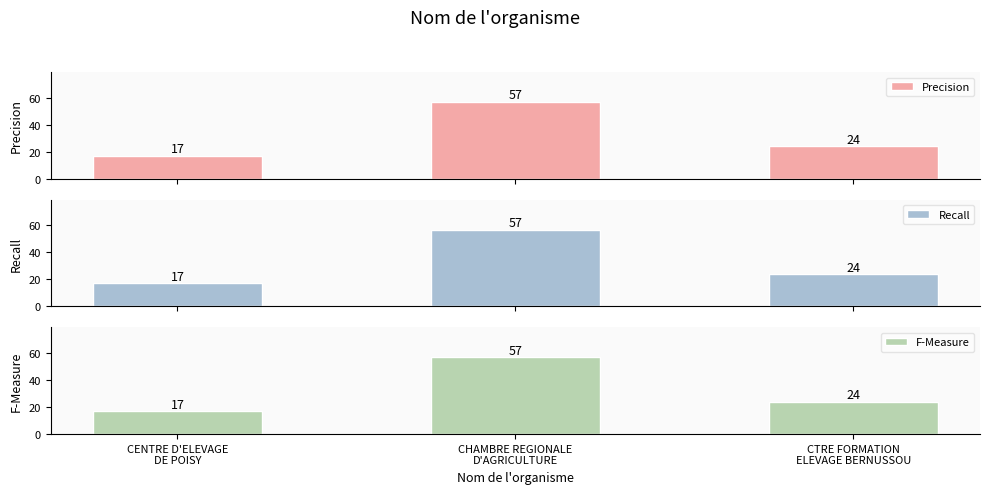

Count the number of data series in this chart.

3